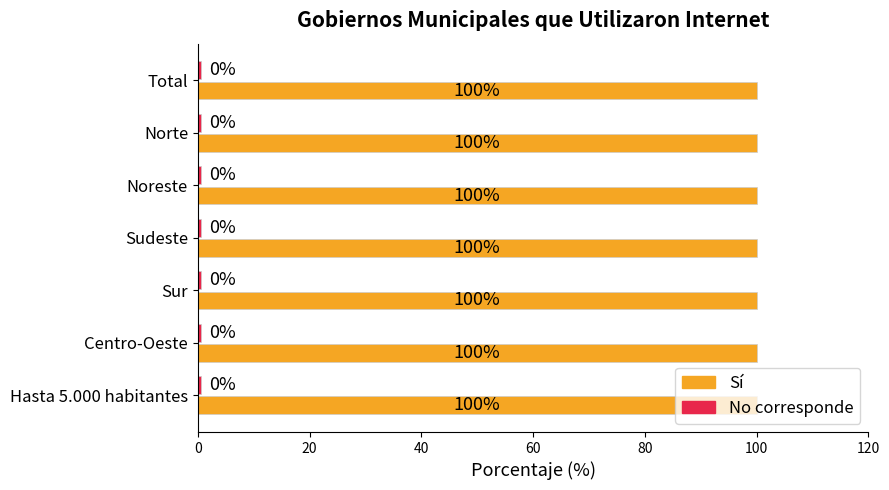

What is the sum of all Sí values?

700.0